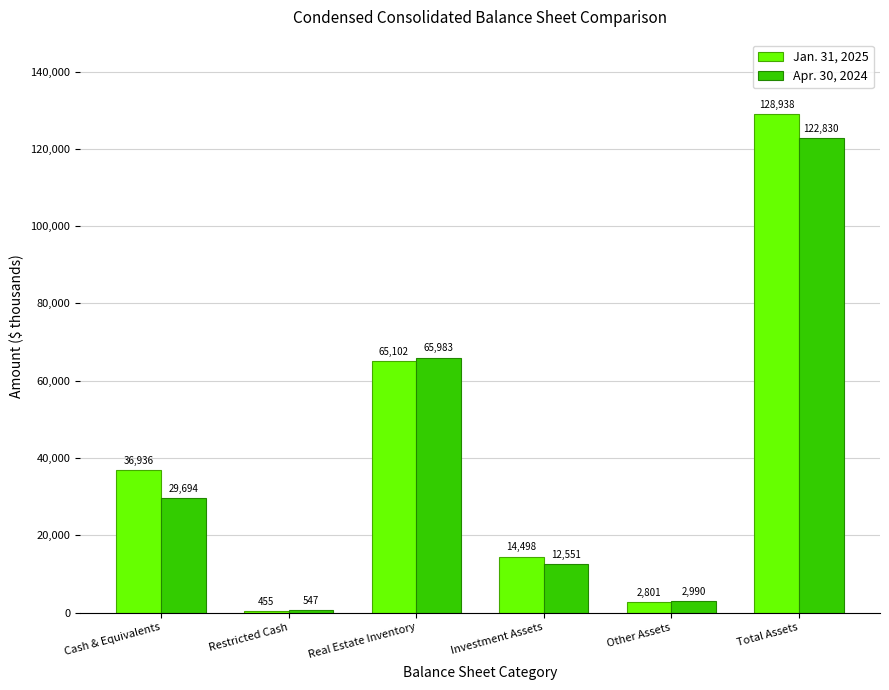

What is the difference between the Jan. 31, 2025 values at Investment Assets and Real Estate Inventory?

50604